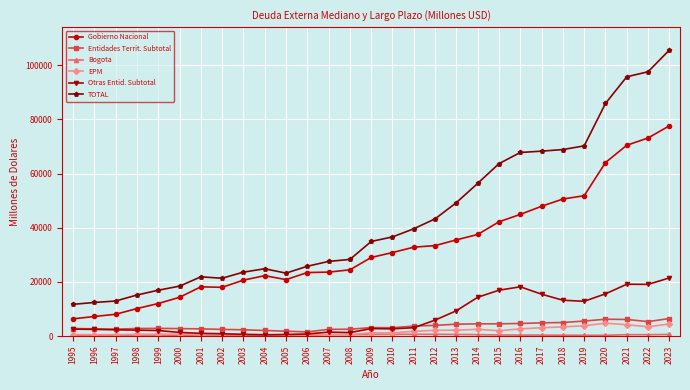

Which series has the largest total across all categories?

TOTAL